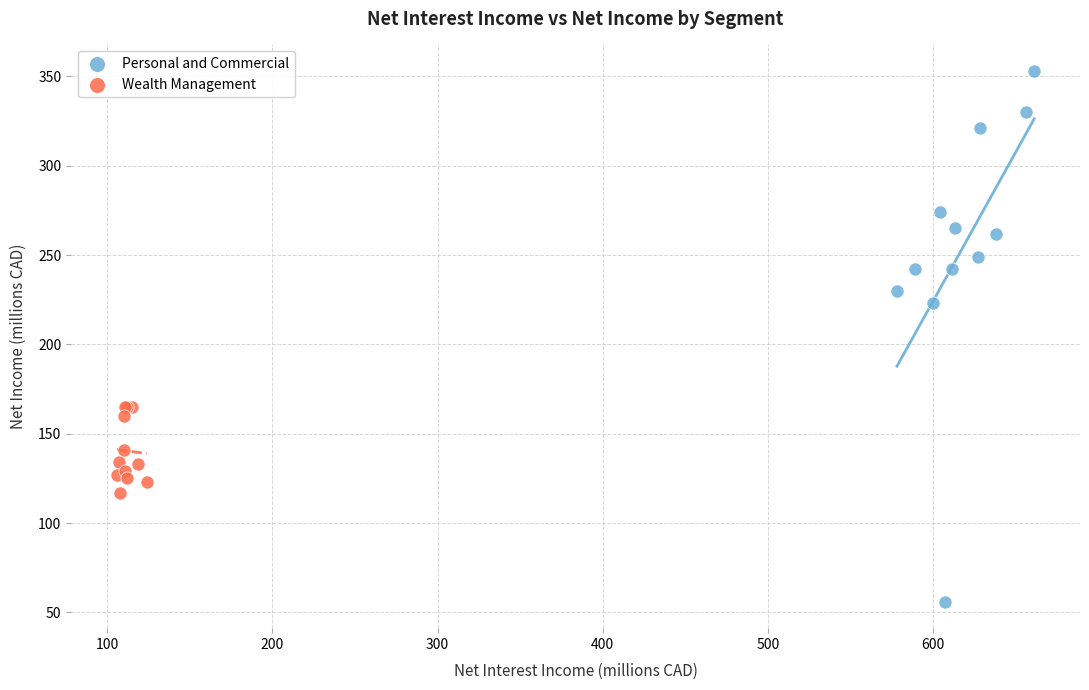

Which series reaches the minimum Y coordinate?

Personal and Commercial